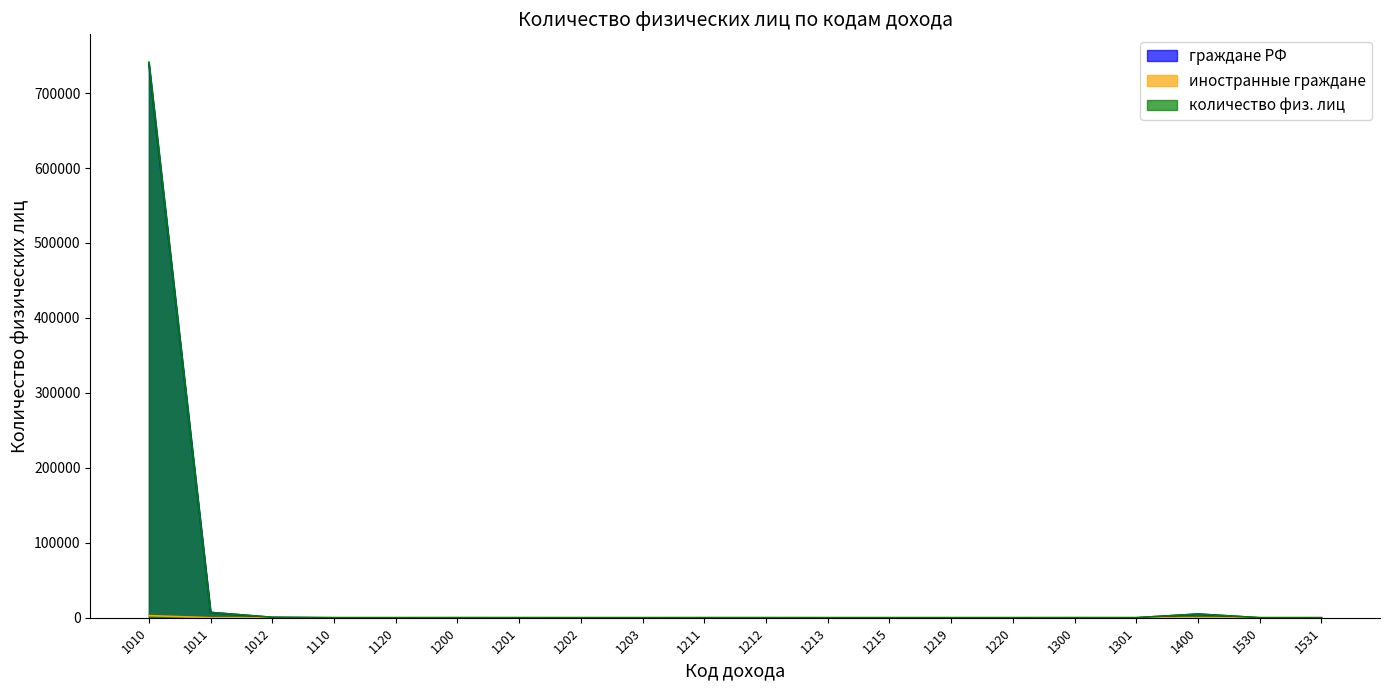

At which category is the sum across all series the highest?

1010